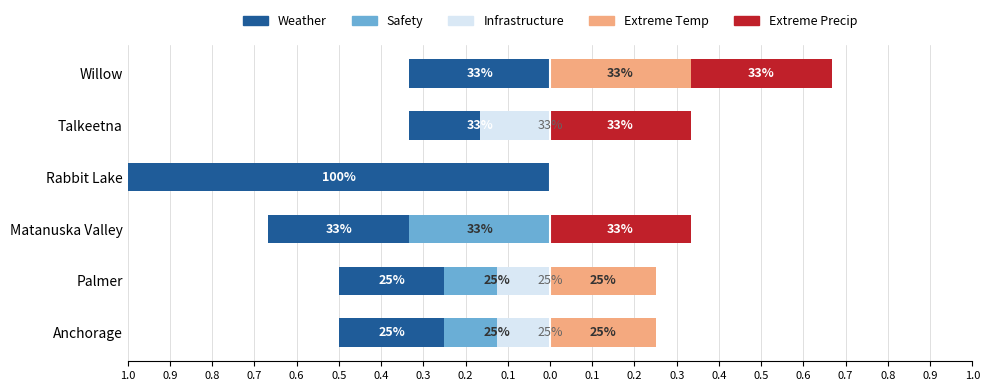

How many groups of bars are there?

6